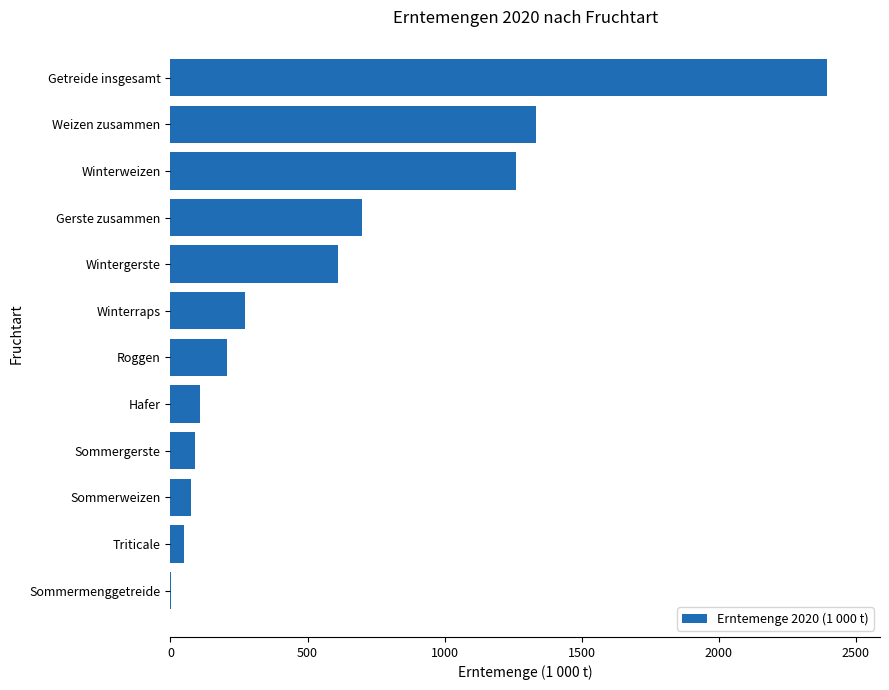

The value at Gerste zusammen is 969.2. True or false?

False